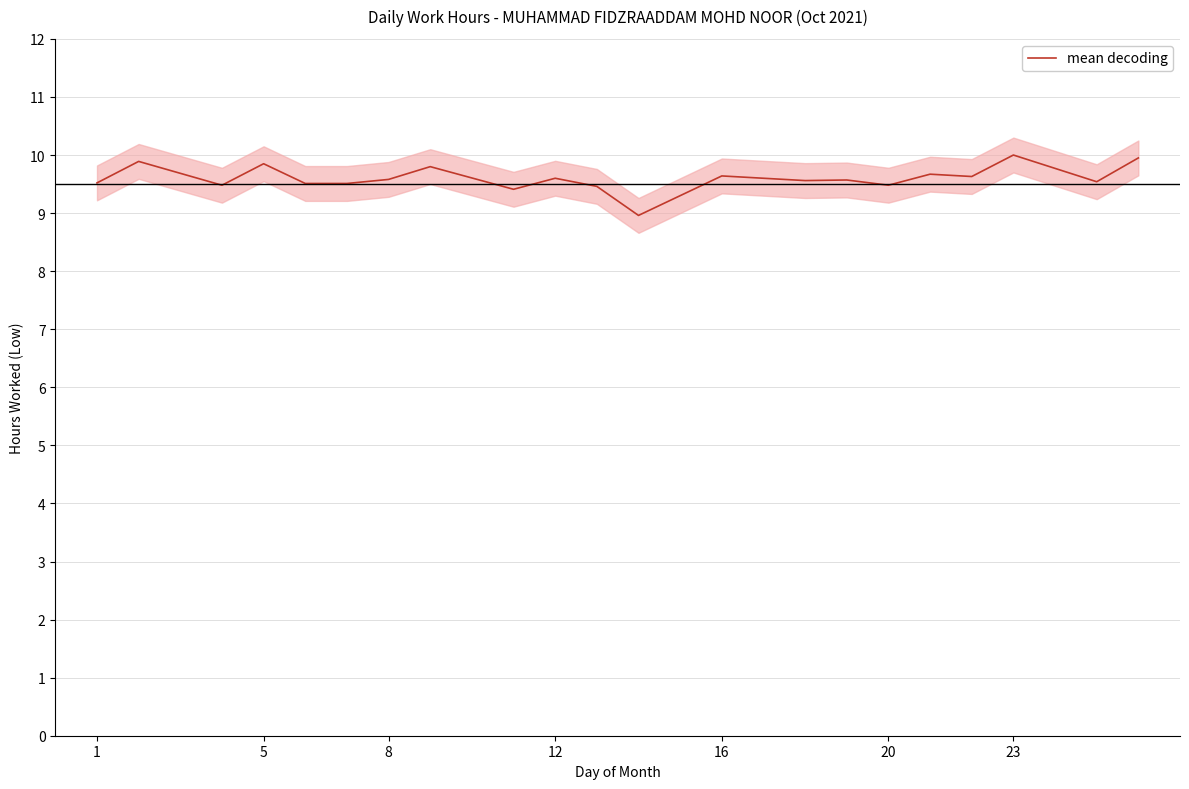

Count the number of data series in this chart.

1